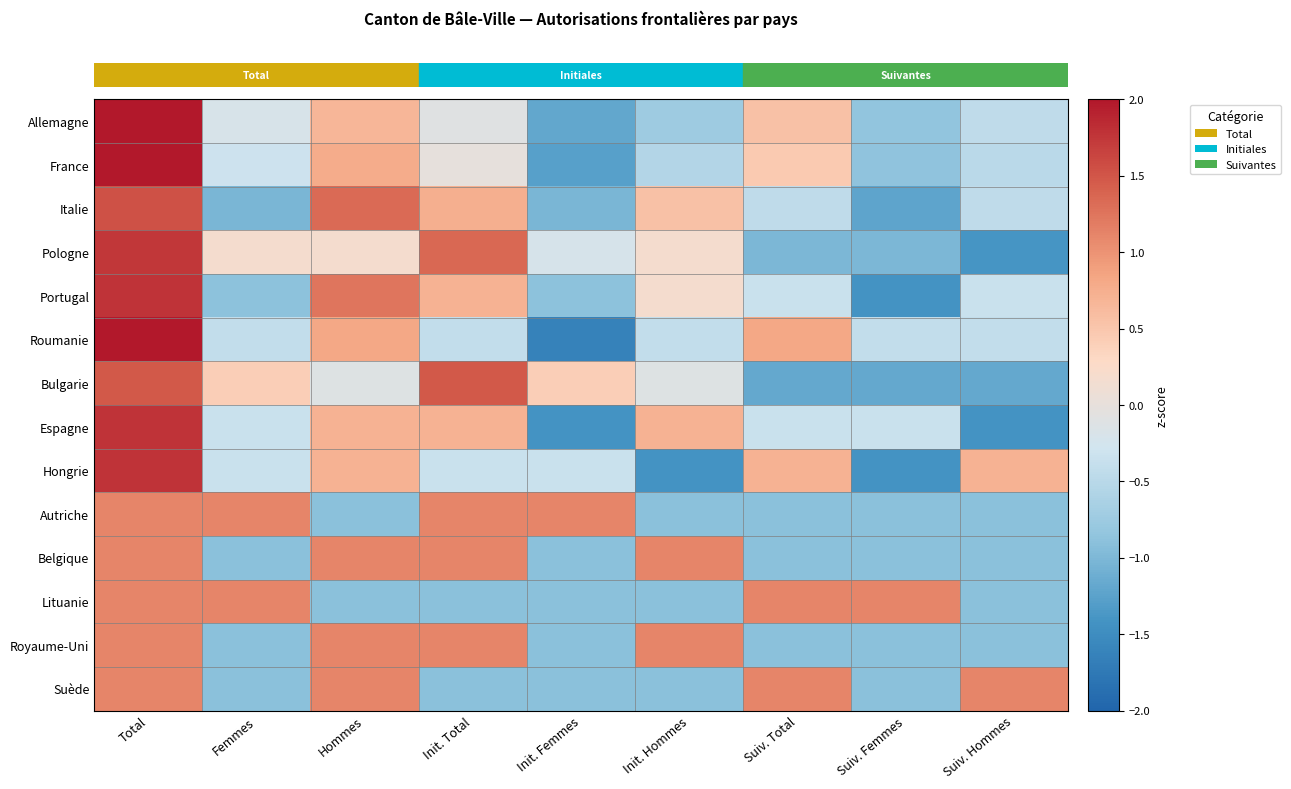

What is the minimum value shown in the chart?

-1.6